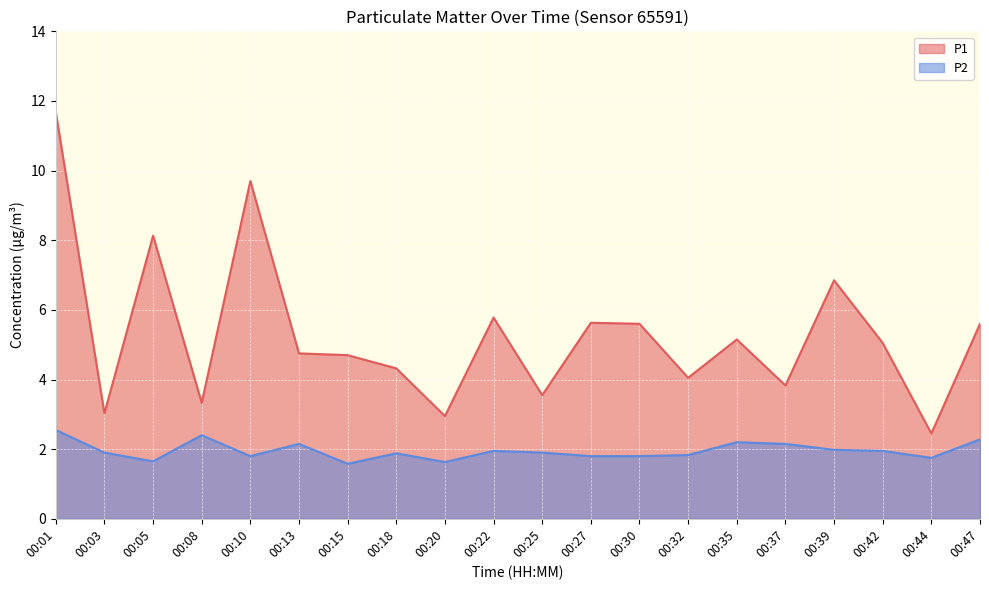

True or false: P2 has a value of 2.1 at 00:13.

True